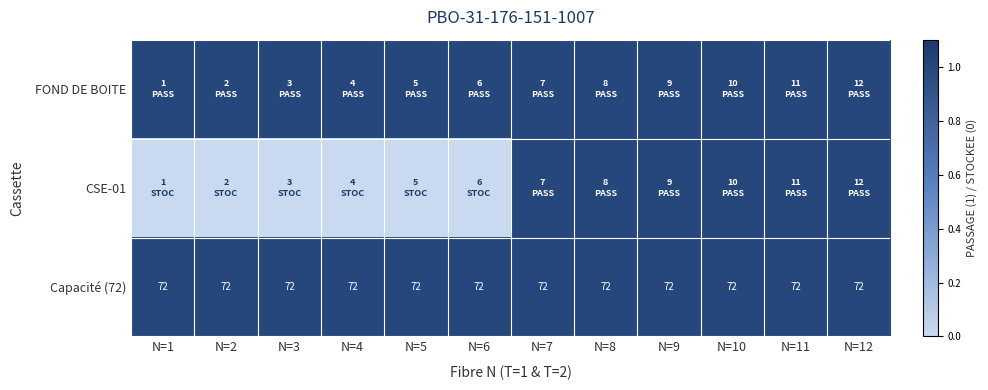

Between N=2 and N=9, which is larger?

N=2